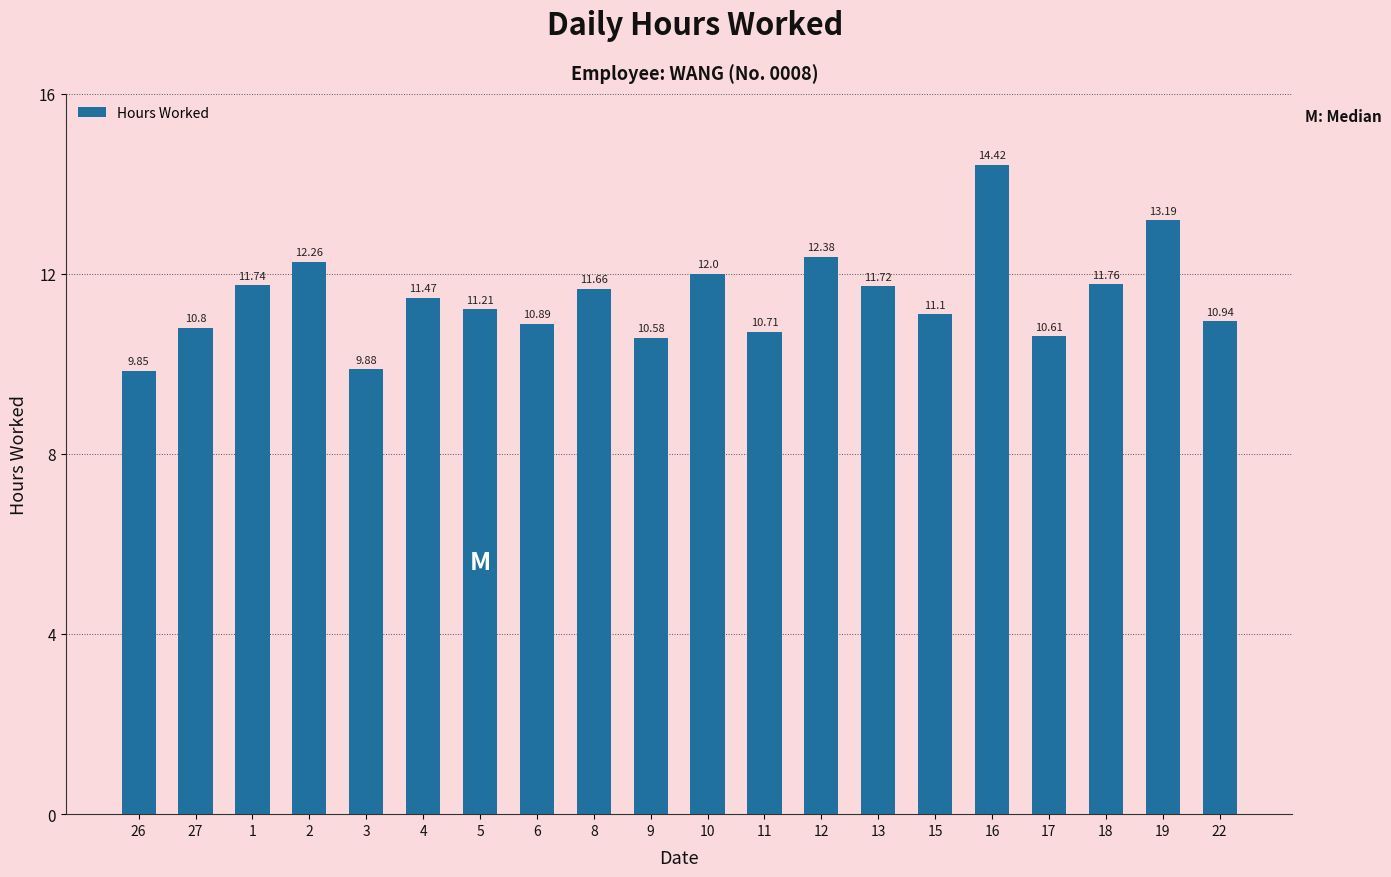

What is the change in value from 3 to 16?

+4.5